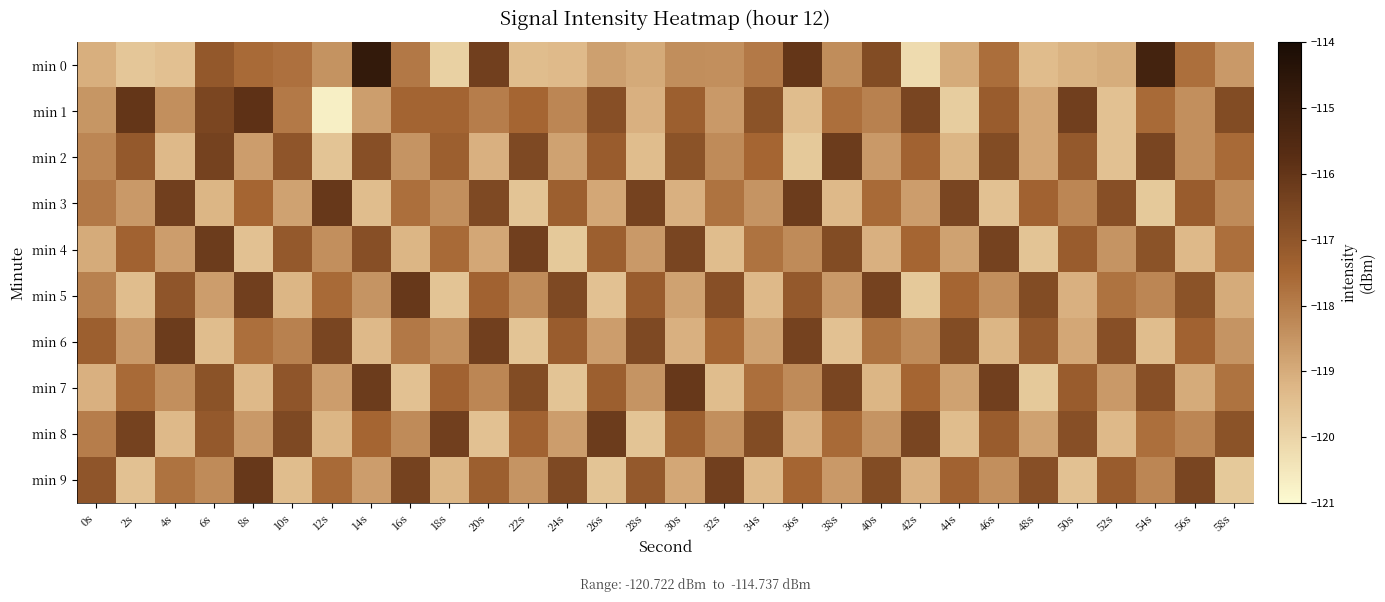

List the series in order of their peak value, highest first.

min 0, min 1, min 3, min 5, min 7, min 9, min 2, min 4, min 6, min 8